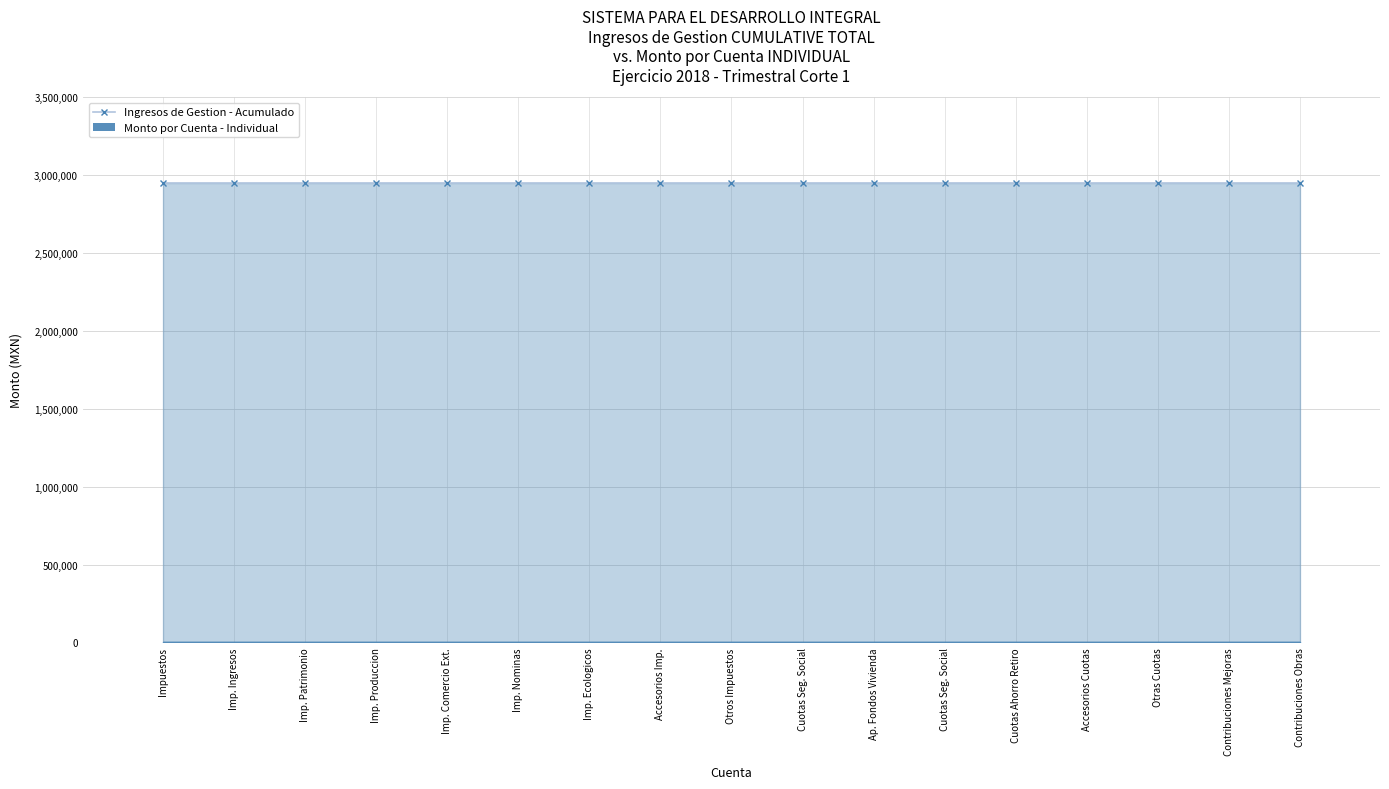

True or false: Monto por Cuenta - Individual has a value of 0.0 at Imp. Ecologicos.

True